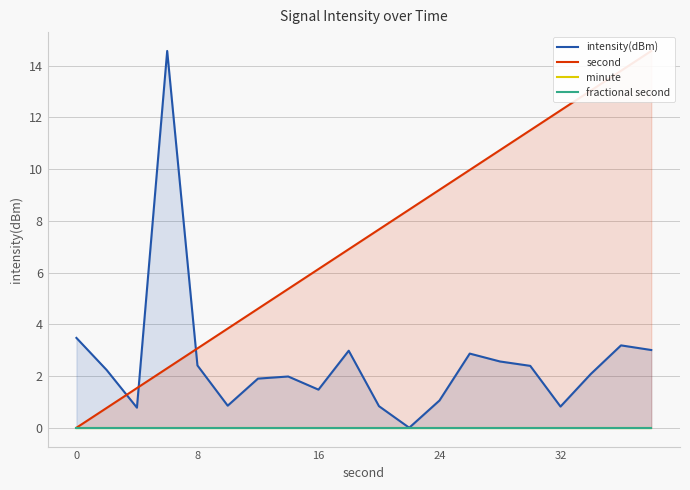

How many times do second and intensity(dBm) cross each other?

3